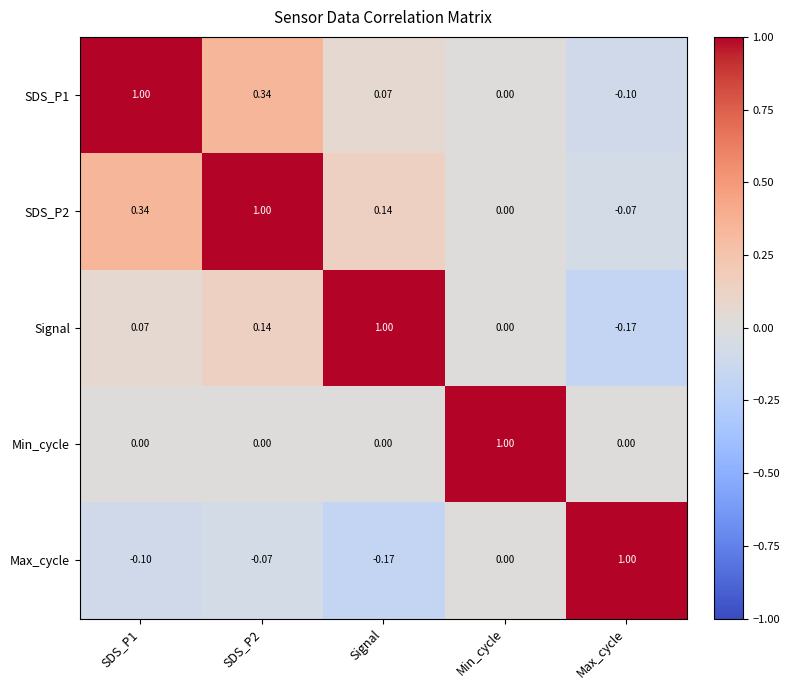

Is the value of SDS_P2 at Signal greater than the value of Min_cycle at SDS_P2?

Yes